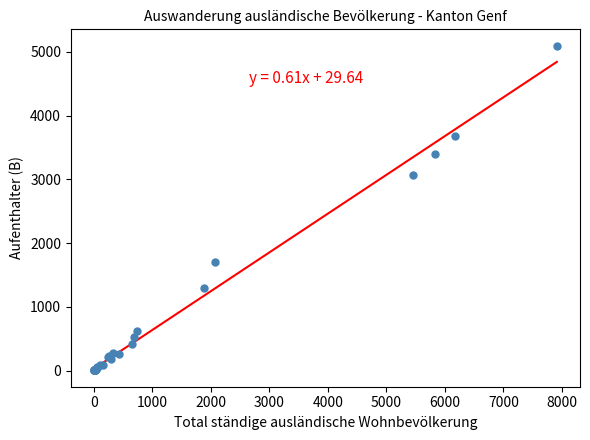

What Y value in the scatter plot is closest to 2550?

3068